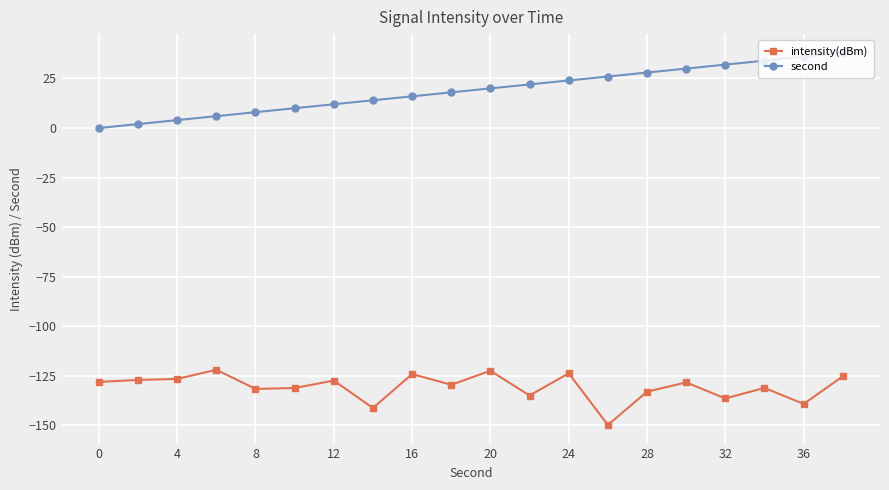

Which series has the widest spread of values?

second